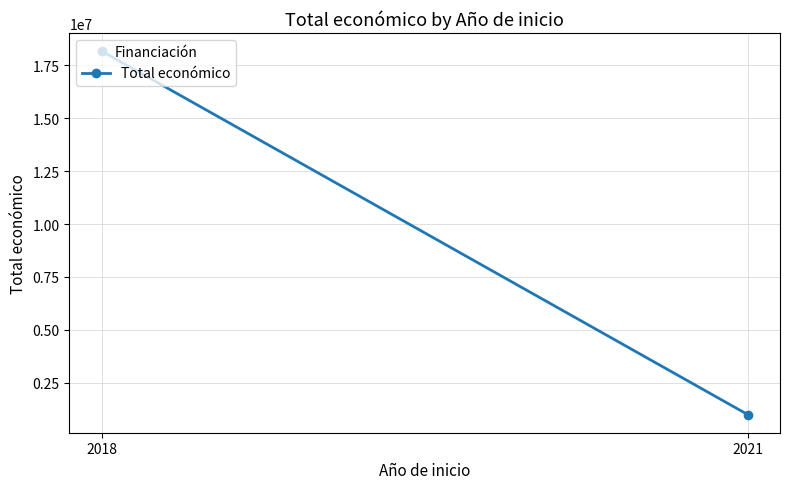

What is the sum of the values at 2021 and 2018?

19170269